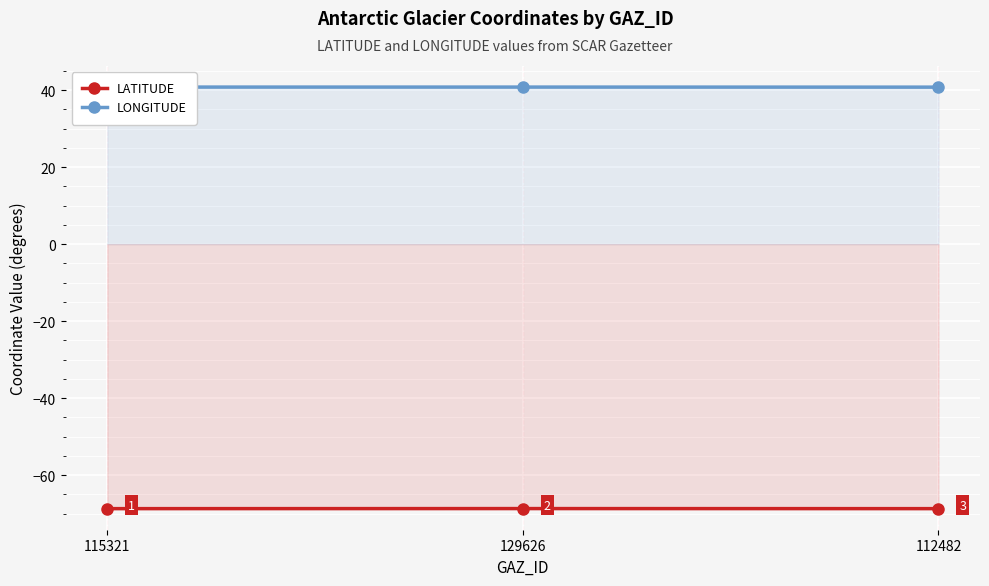

What is the total value across all series at 112482?

-28.0